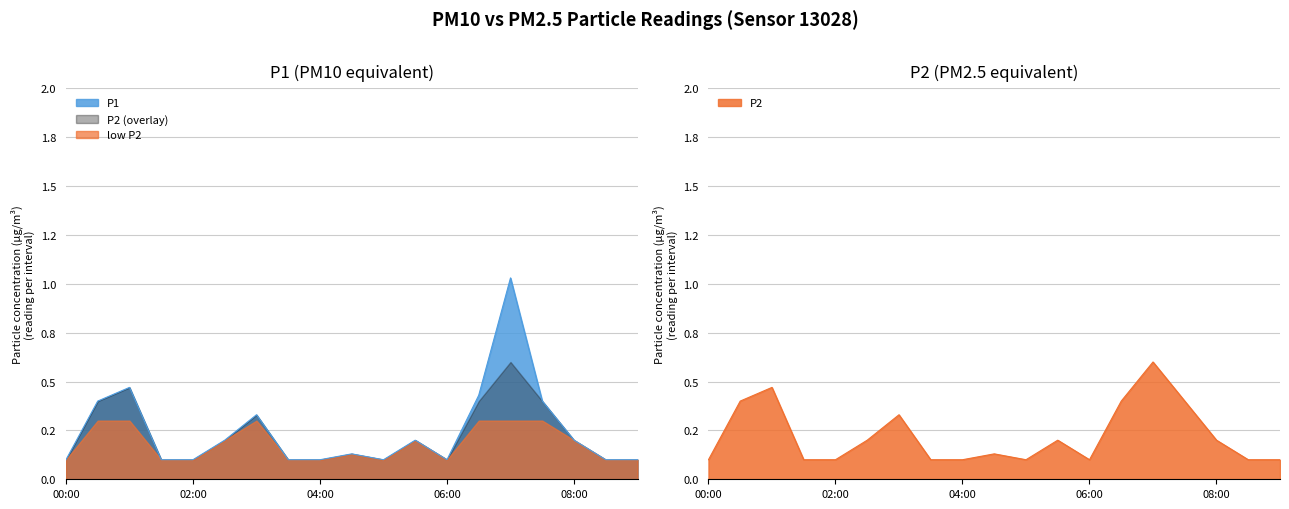

What position from the left is 05:00?

11